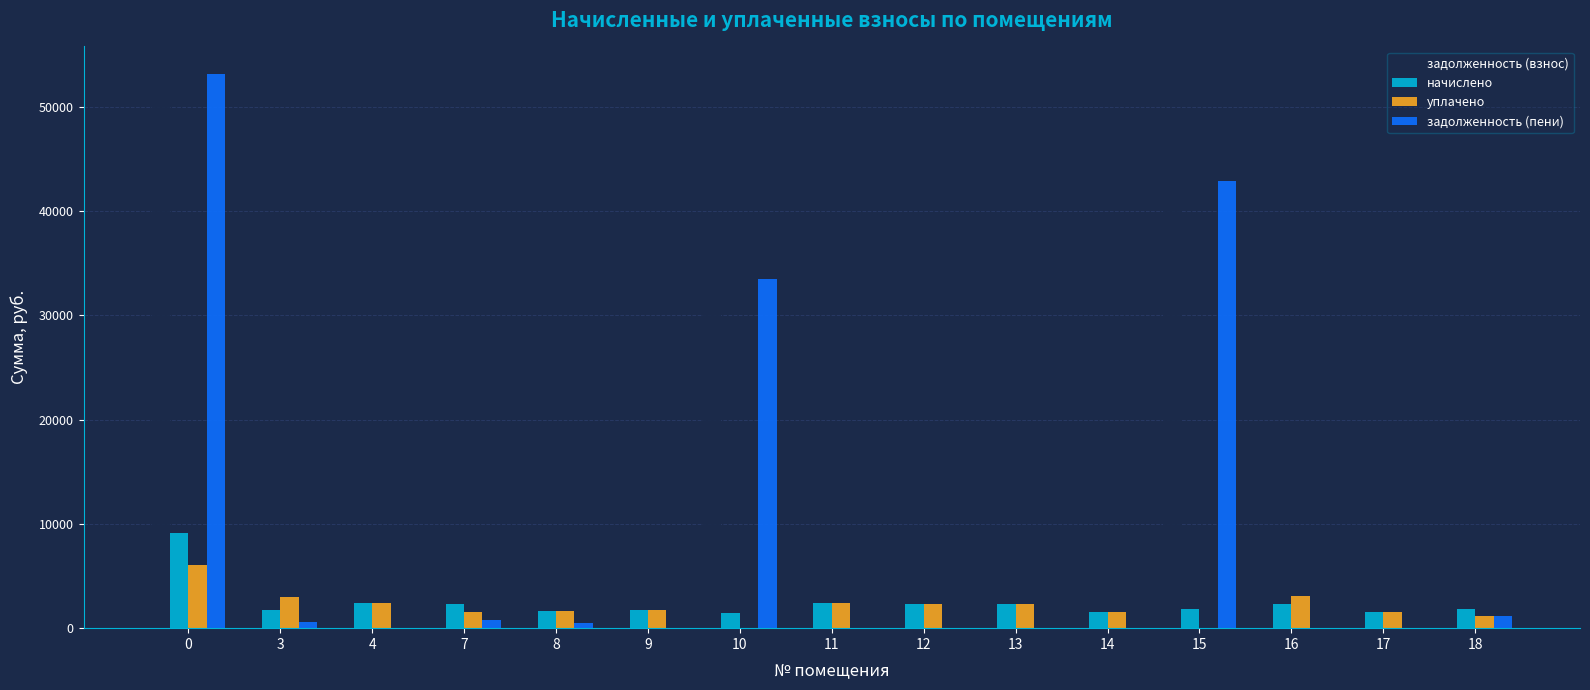

The value of начислено at 11 is 2452.6. True or false?

True